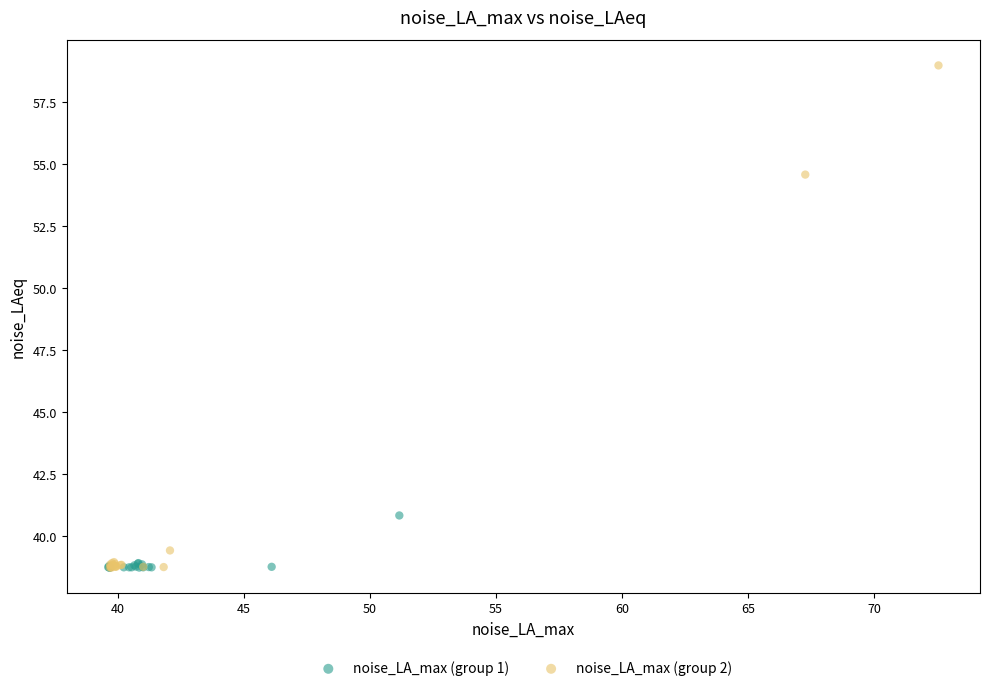

Which series contains the highest Y value?

noise_LA_max (group 2)